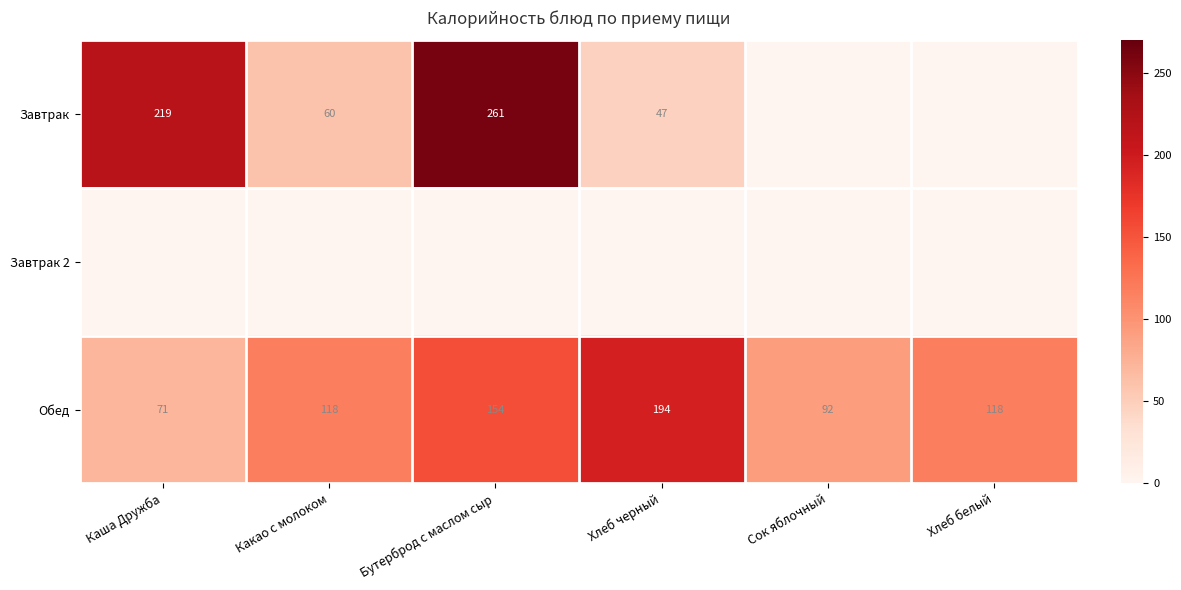

The value of Обед at Каша Дружба is 116. True or false?

False